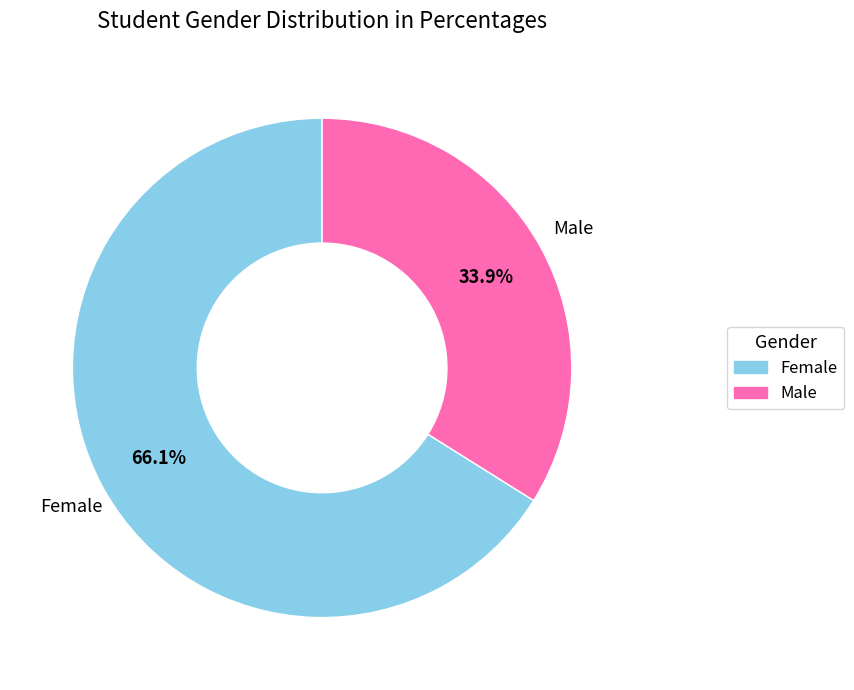

Do Female and Male together represent more than half of the pie?

Yes